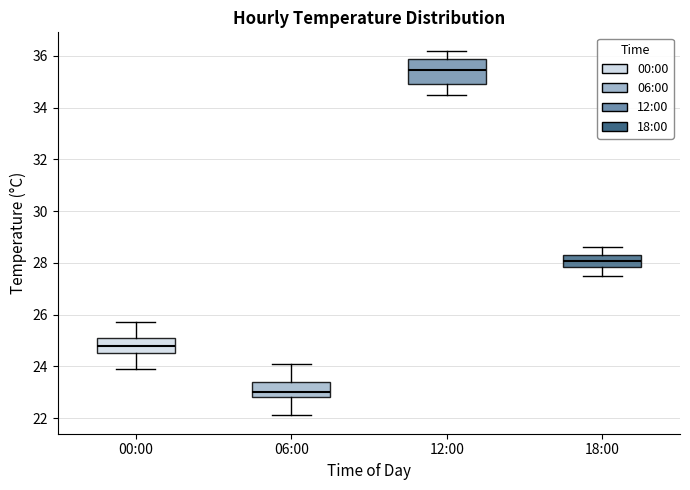

Where does the upper whisker of the box for 12:00 end on the y-axis? The values are not printed on the chart, so give them approximately, as read against the axis.

36.2